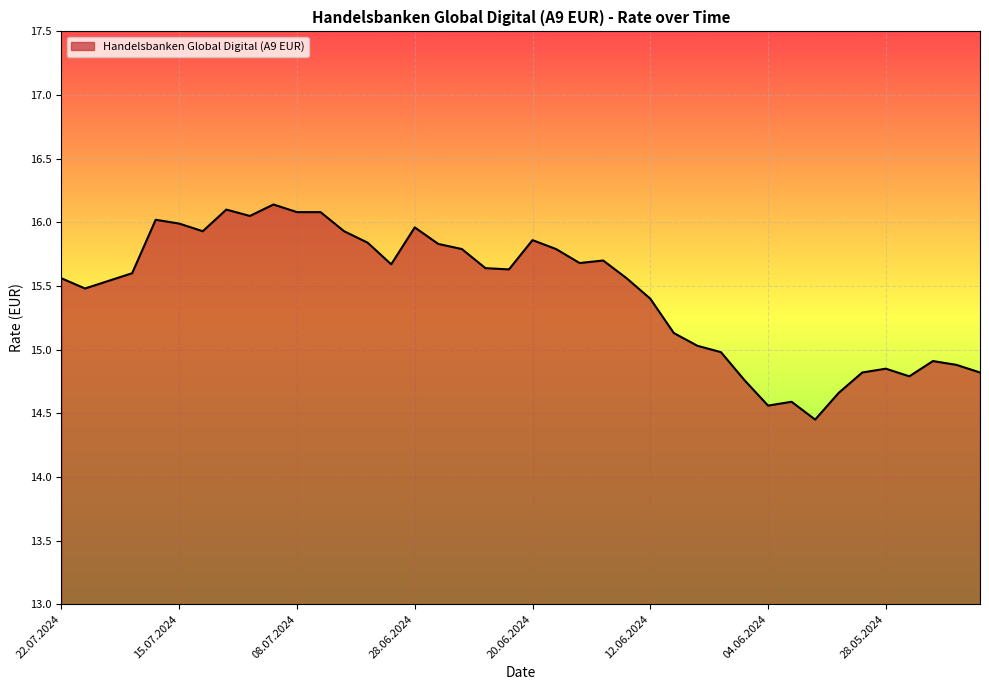

What is the difference between the maximum and minimum values?

1.7